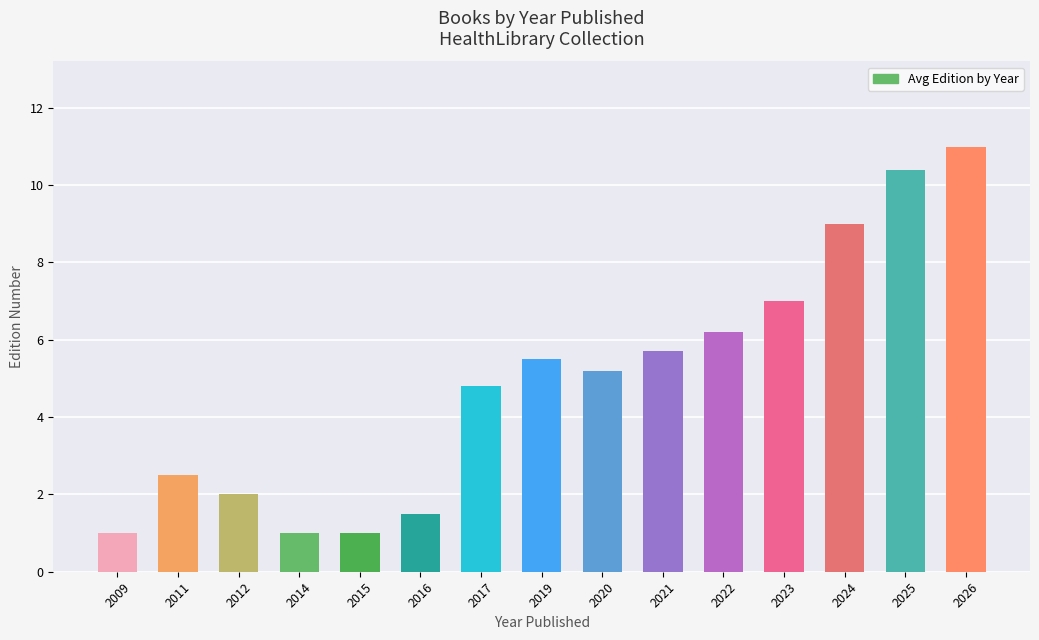

Reading left to right, transcribe all the data shown in this chart.

2009=1.0	2011=2.5	2012=2.0	2014=1.0	2015=1.0	2016=1.5	2017=4.8	2019=5.5	2020=5.2	2021=5.7	2022=6.2	2023=7.0	2024=9.0	2025=10.4	2026=11.0